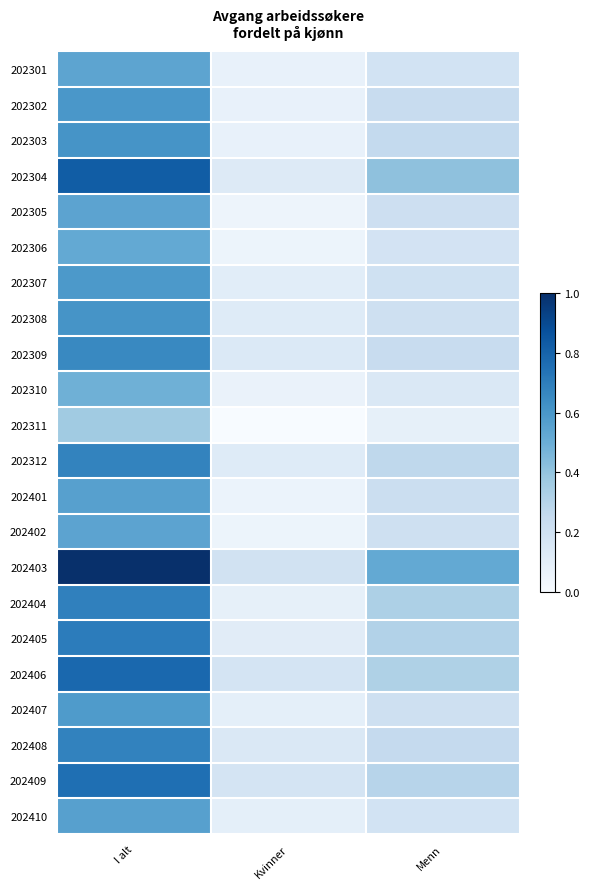

Reading right to left, transcribe all the data shown in this chart.

202301: Menn=0.2	Kvinner=0.1	I alt=0.5
202302: Menn=0.2	Kvinner=0.1	I alt=0.6
202303: Menn=0.3	Kvinner=0.1	I alt=0.6
202304: Menn=0.4	Kvinner=0.1	I alt=0.8
202305: Menn=0.2	Kvinner=0.0	I alt=0.5
202306: Menn=0.2	Kvinner=0.1	I alt=0.5
202307: Menn=0.2	Kvinner=0.1	I alt=0.6
202308: Menn=0.2	Kvinner=0.1	I alt=0.6
202309: Menn=0.2	Kvinner=0.1	I alt=0.7
202310: Menn=0.1	Kvinner=0.1	I alt=0.5
202311: Menn=0.1	Kvinner=0.0	I alt=0.4
202312: Menn=0.3	Kvinner=0.1	I alt=0.7
202401: Menn=0.2	Kvinner=0.1	I alt=0.6
202402: Menn=0.2	Kvinner=0.1	I alt=0.5
202403: Menn=0.5	Kvinner=0.2	I alt=1.0
202404: Menn=0.3	Kvinner=0.1	I alt=0.7
202405: Menn=0.3	Kvinner=0.1	I alt=0.7
202406: Menn=0.3	Kvinner=0.2	I alt=0.8
202407: Menn=0.2	Kvinner=0.1	I alt=0.6
202408: Menn=0.3	Kvinner=0.1	I alt=0.7
202409: Menn=0.3	Kvinner=0.2	I alt=0.8
202410: Menn=0.2	Kvinner=0.1	I alt=0.6